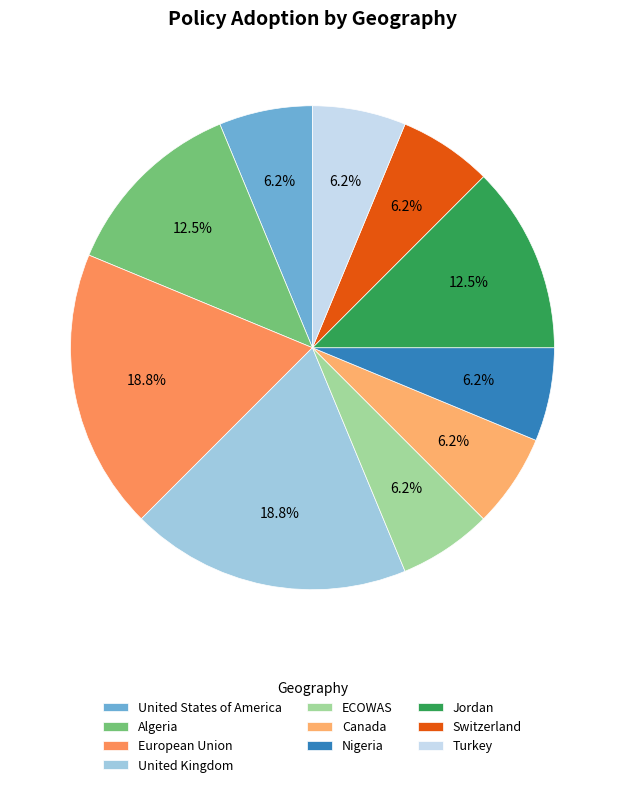

To the nearest percent, what percentage of the pie is ECOWAS?

6%